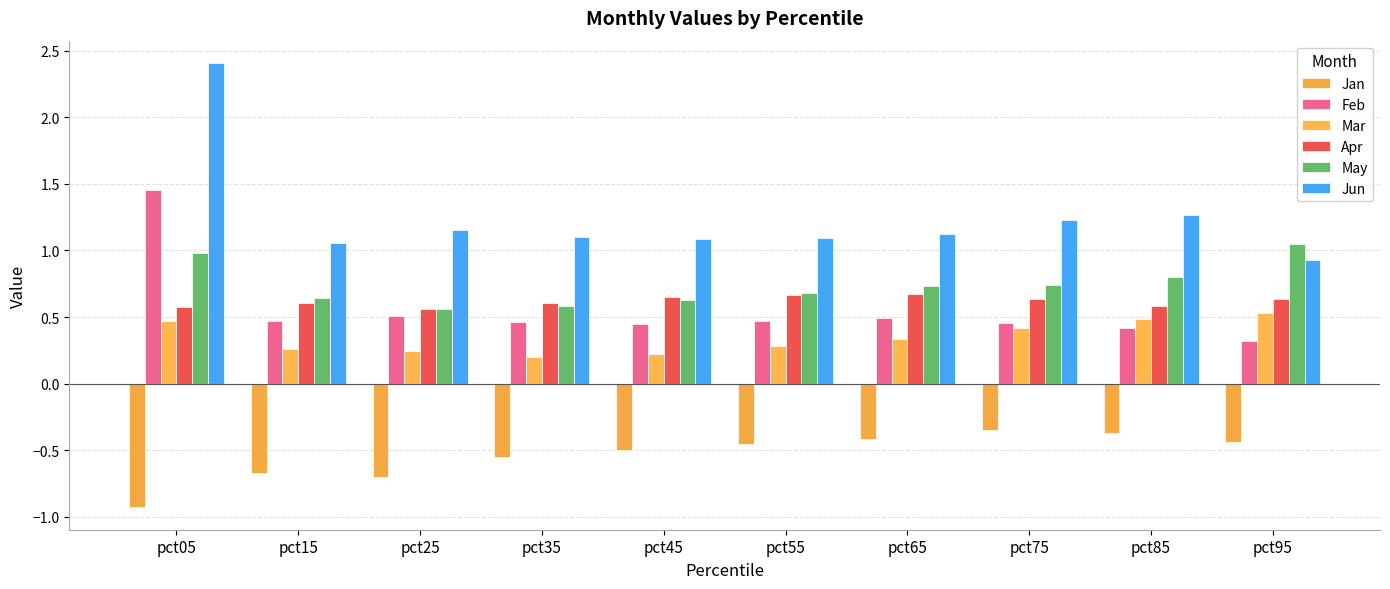

Are the bars horizontal?

No